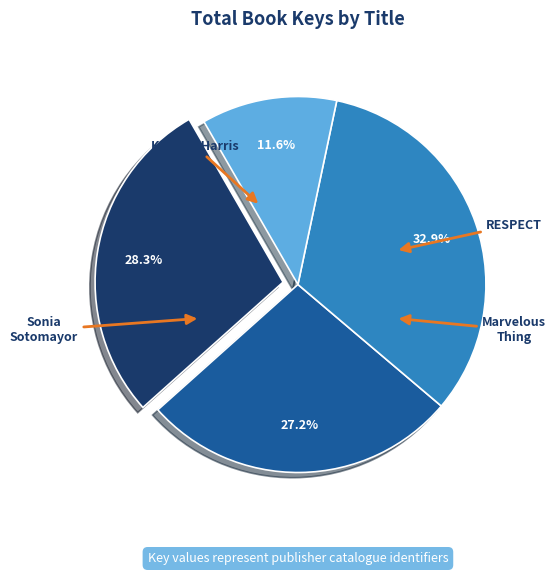

To the nearest percent, what is the combined percentage of Kamala Harris and RESPECT?

55%